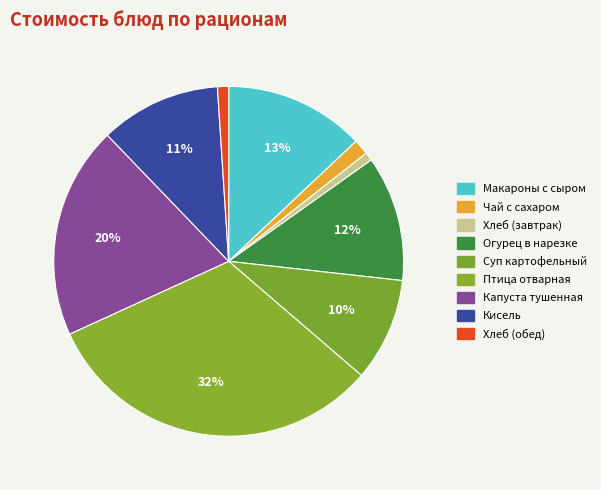

To the nearest percent, what is the average slice percentage?

11%